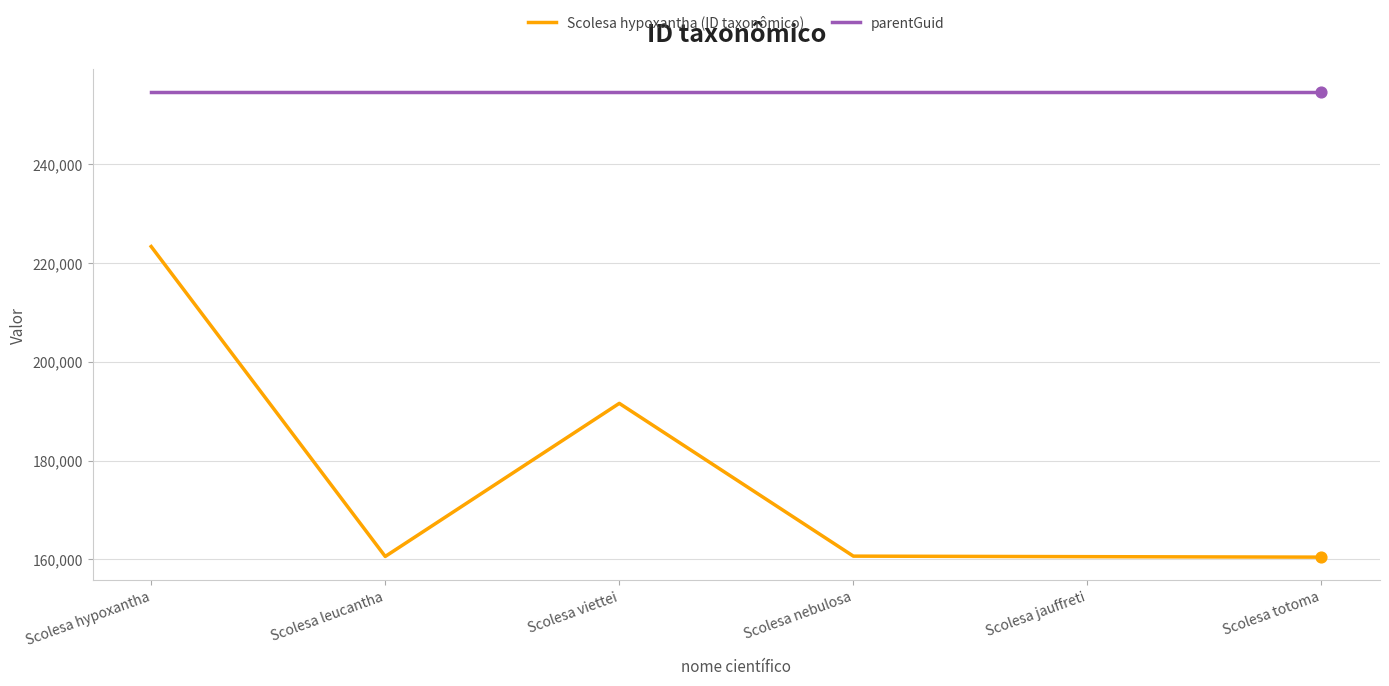

Which series has the largest range (max minus min)?

Scolesa hypoxantha (ID taxonômico)